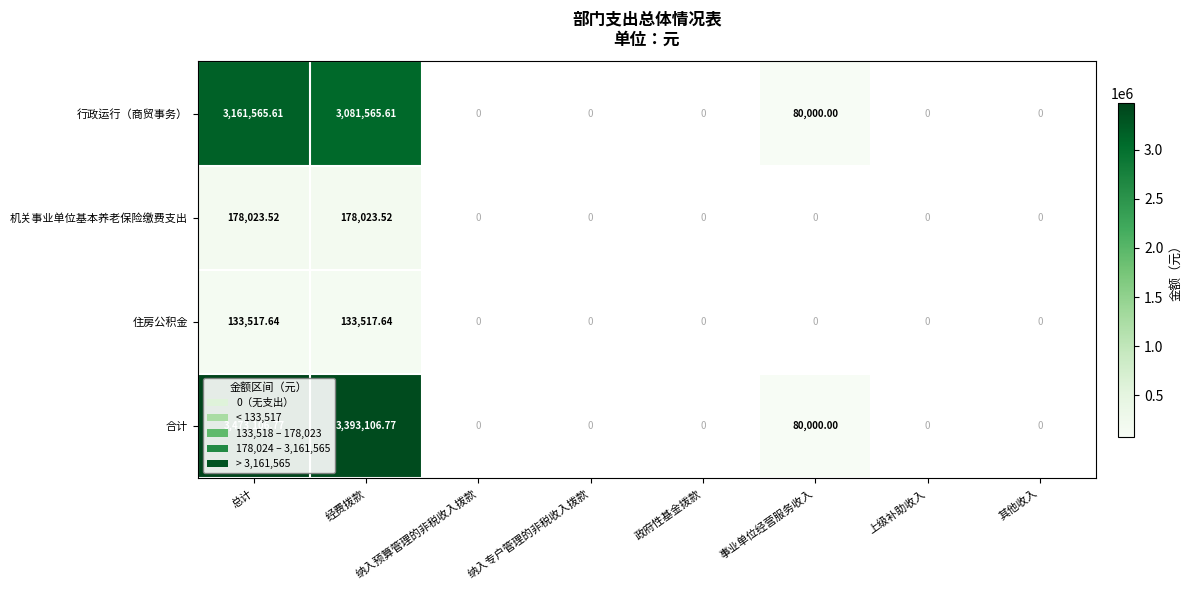

Which series has the largest range (max minus min)?

合计